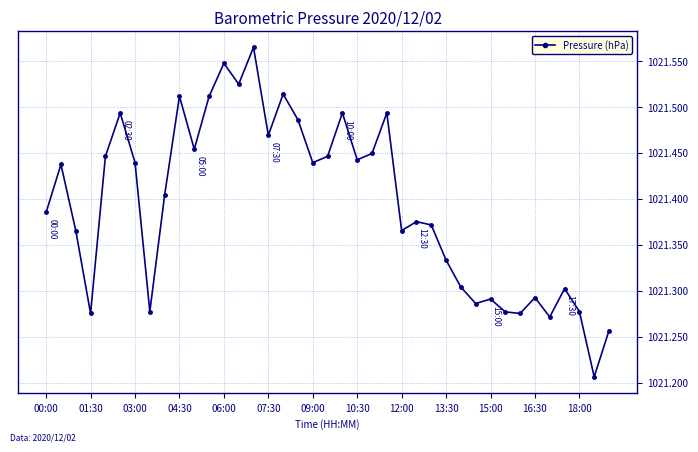

What is the difference between the second highest and minimum values?

0.3